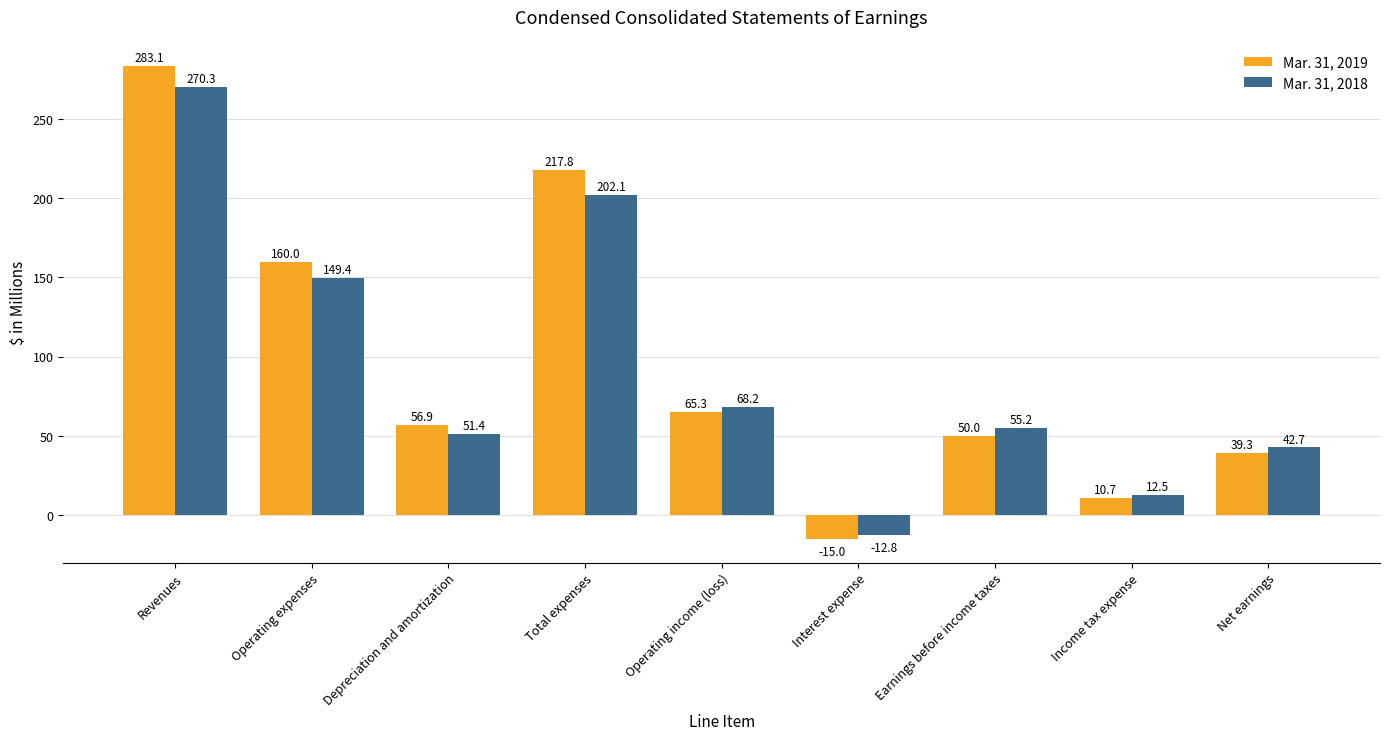

Reading right to left, what are all the values shown in this chart?

Mar. 31, 2019: 39.3	10.7	50.0	-15.0	65.3	217.8	56.9	160.0	283.1
Mar. 31, 2018: 42.7	12.5	55.2	-12.8	68.2	202.1	51.4	149.4	270.3